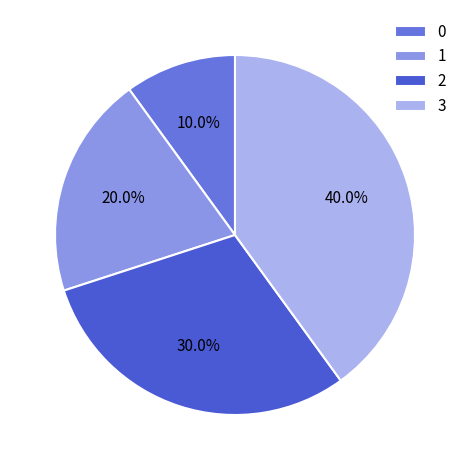

Which slice is the largest?

3